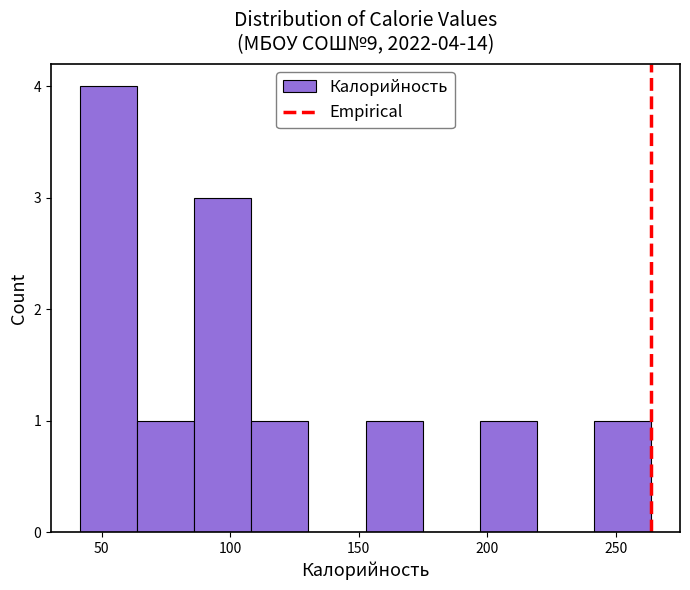

Which range on the x-axis has the tallest bar?

40 to 65